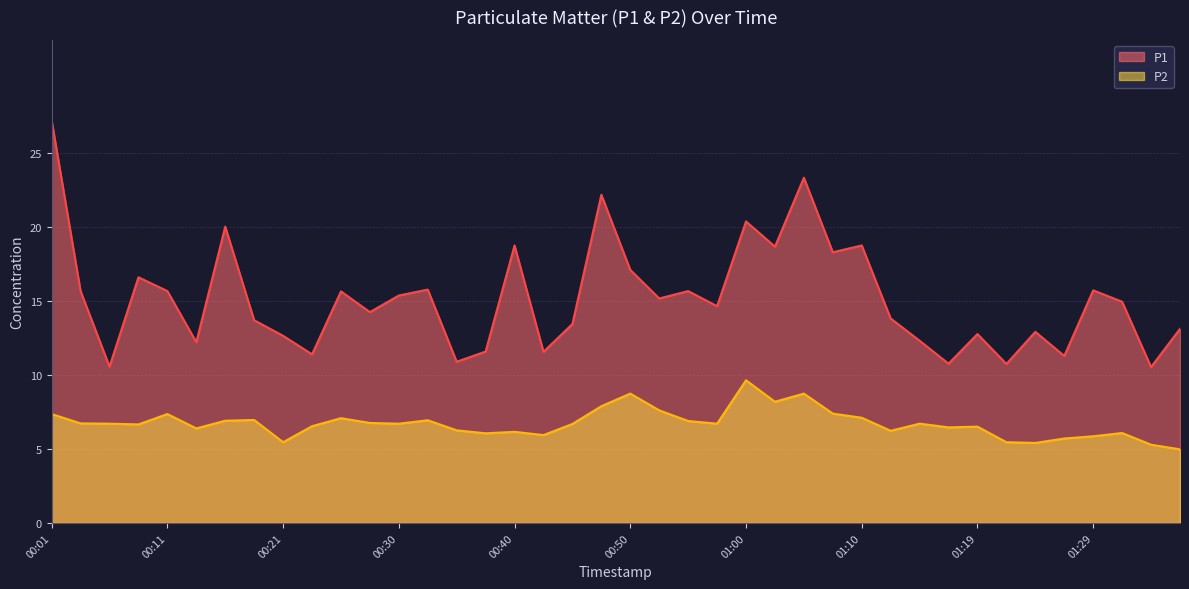

How many distinct data groups are displayed?

2